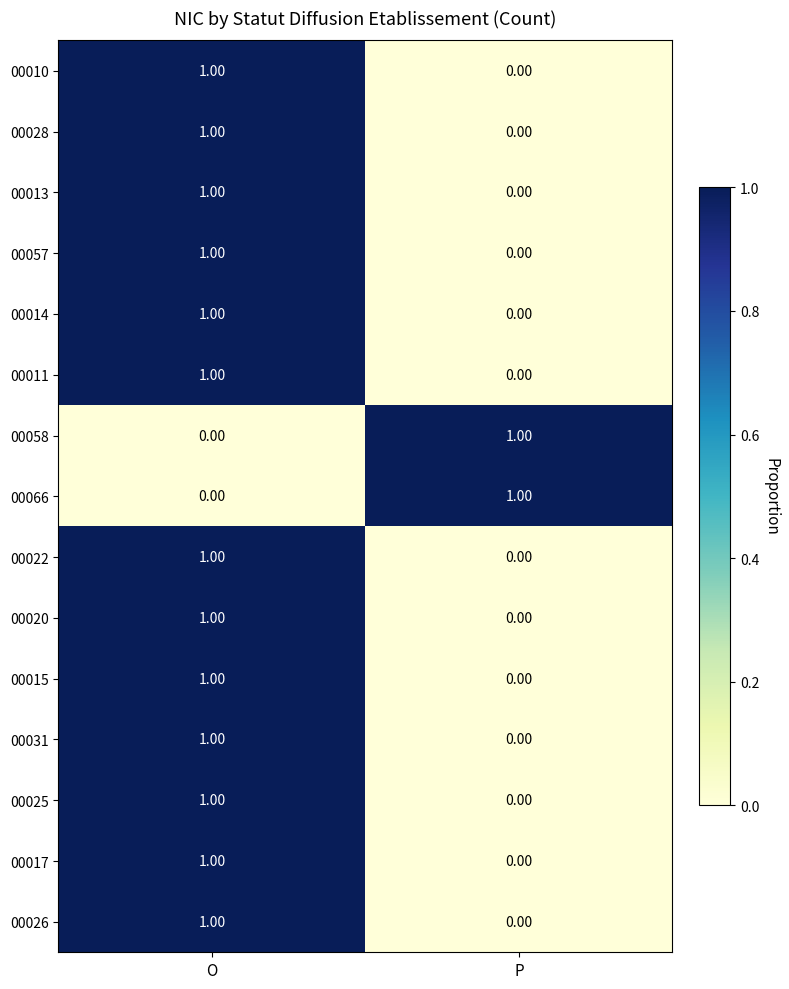

Count the number of categories in the chart.

2